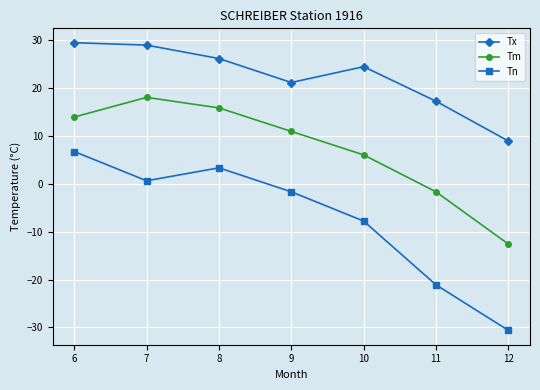

What is the lowest value of the Tn series?

-30.6